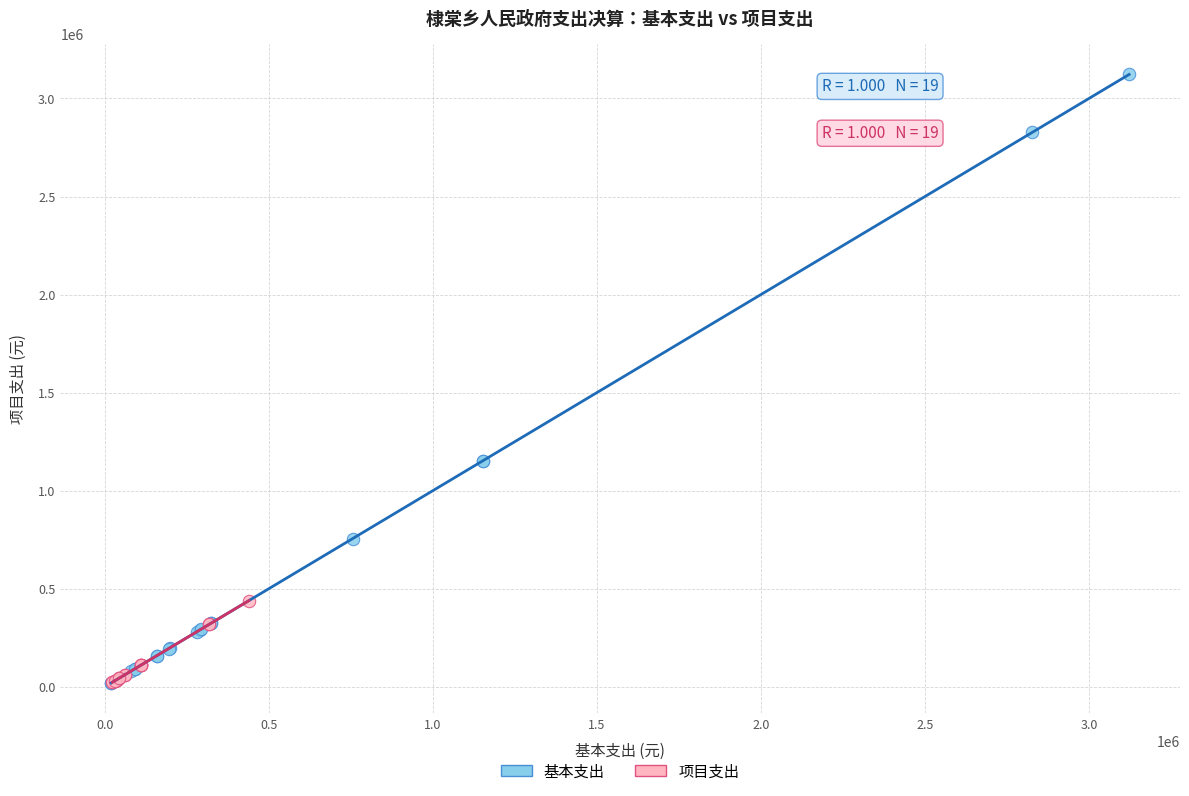

Which series has the widest spread of Y values?

基本支出